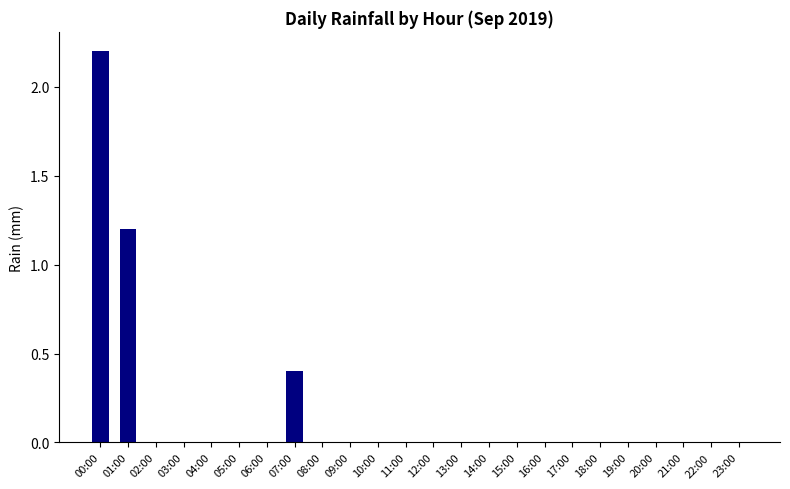

Reading left to right, list all the values displayed in this chart.

00:00=2.2	01:00=1.2	02:00=0.0	03:00=0.0	04:00=0.0	05:00=0.0	06:00=0.0	07:00=0.4	08:00=0.0	09:00=0.0	10:00=0.0	11:00=0.0	12:00=0.0	13:00=0.0	14:00=0.0	15:00=0.0	16:00=0.0	17:00=0.0	18:00=0.0	19:00=0.0	20:00=0.0	21:00=0.0	22:00=0.0	23:00=0.0